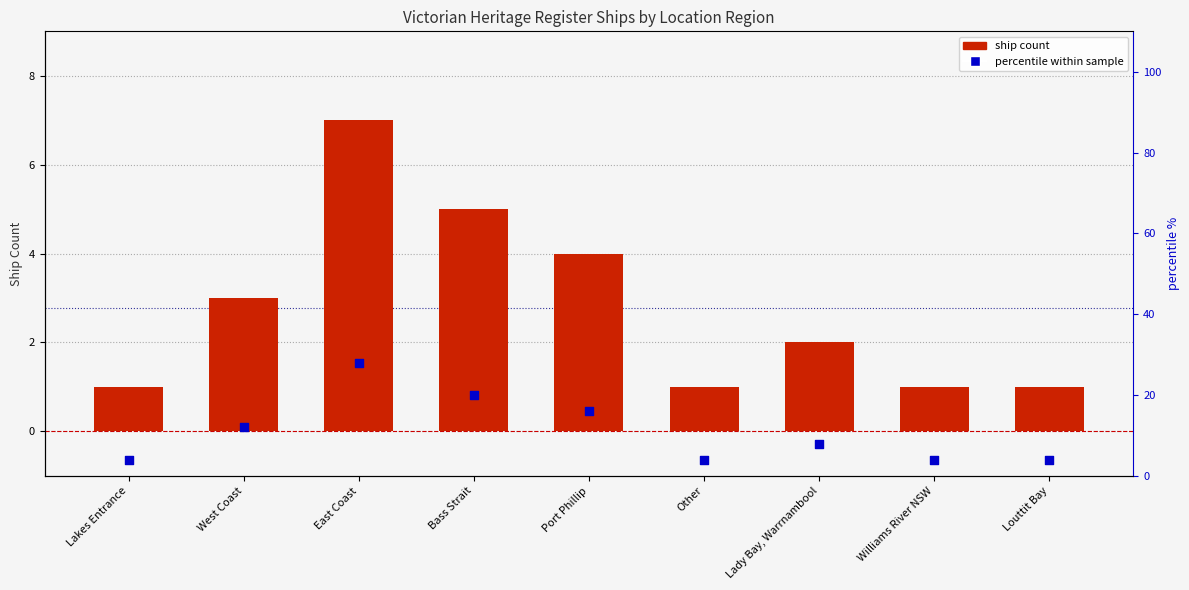

Which series has the largest total across all categories?

percentile within sample